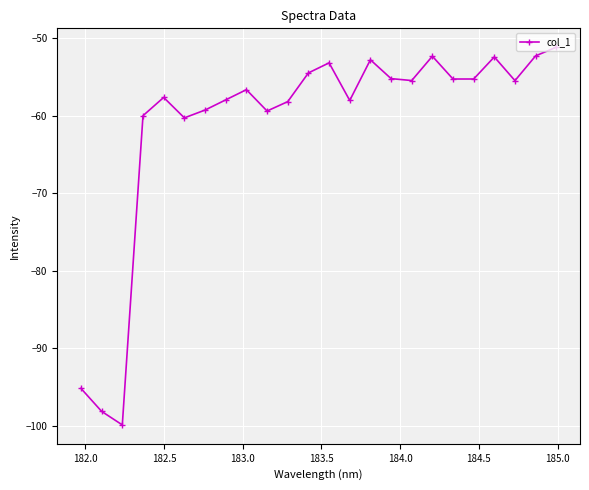

What is the sum of all values?

-1466.2